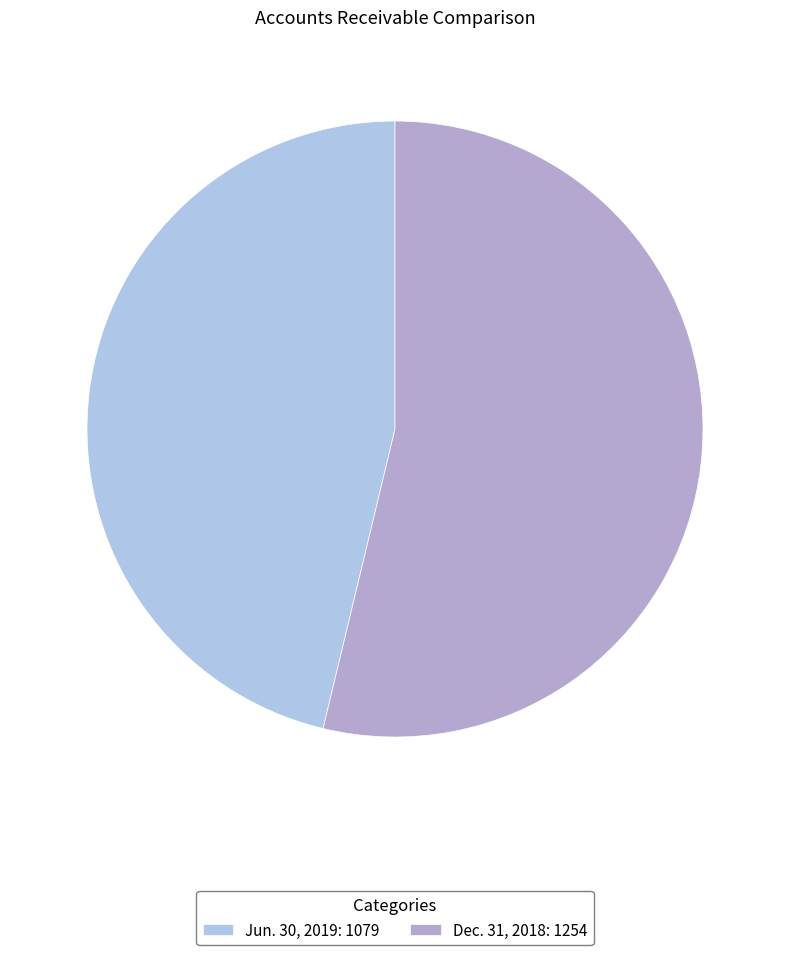

Which slice is the largest?

Dec. 31, 2018